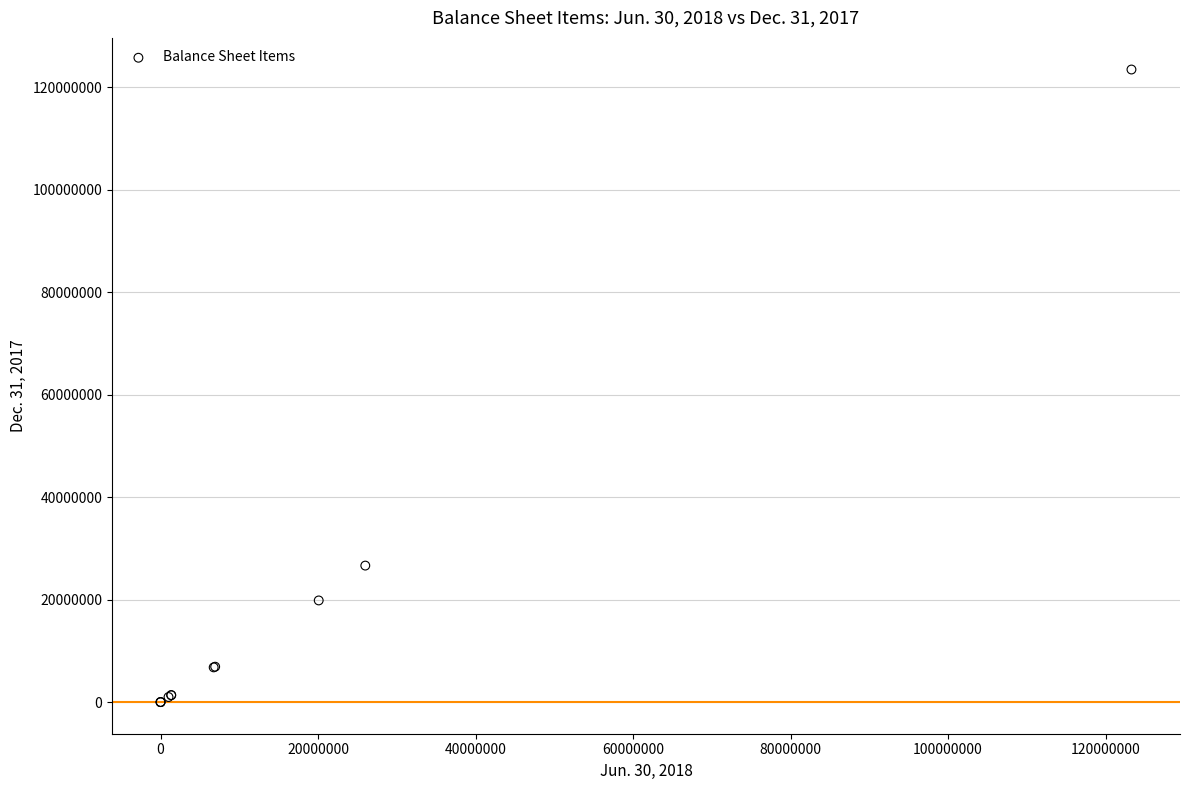

What Y value in the scatter plot is closest to 61708511?

26632105.9